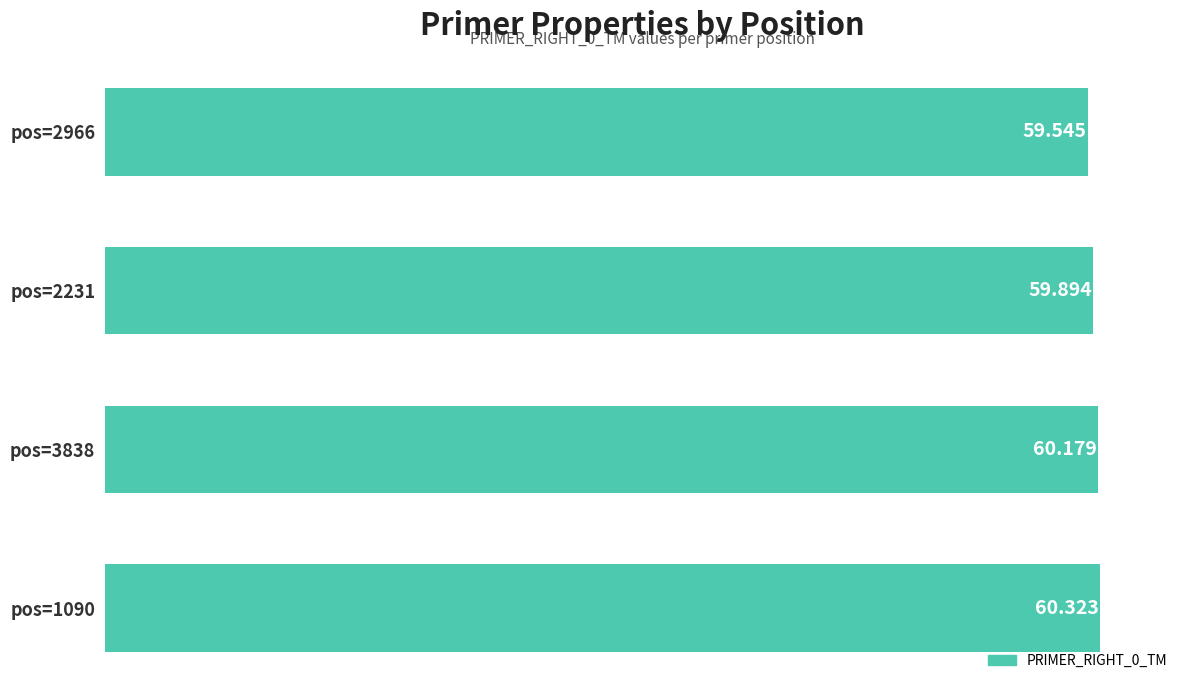

How many data points does each series have?

4